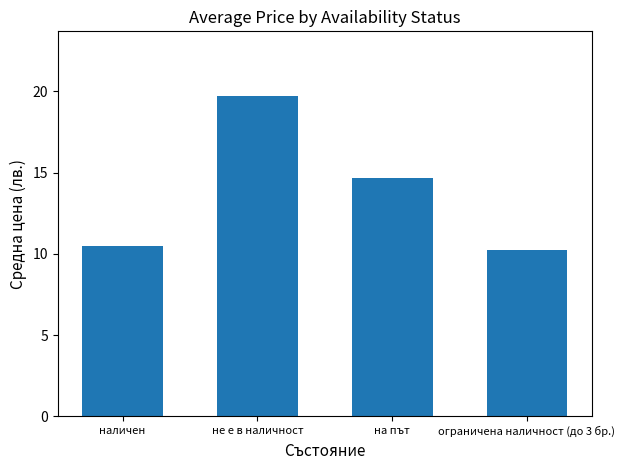

What is the label of the 3rd bar from the right?

не е в наличност